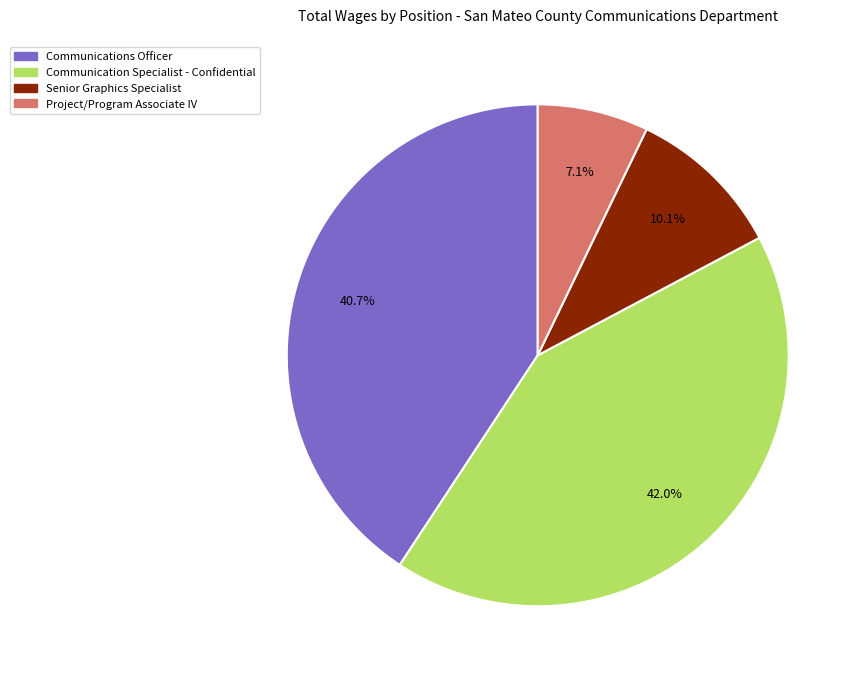

Is there any slice that represents more than half of the pie?

No